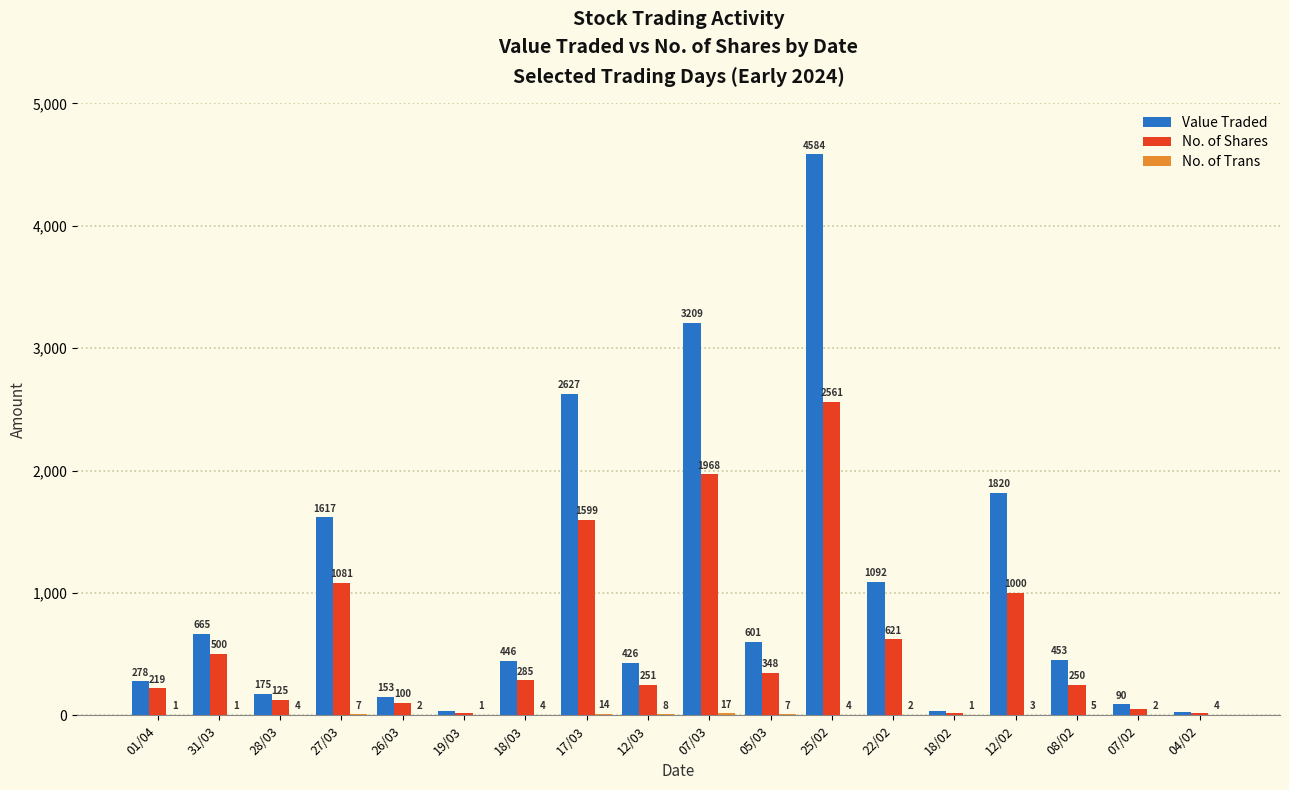

Which series changed the most between 28/03 and 26/03?

No. of Shares